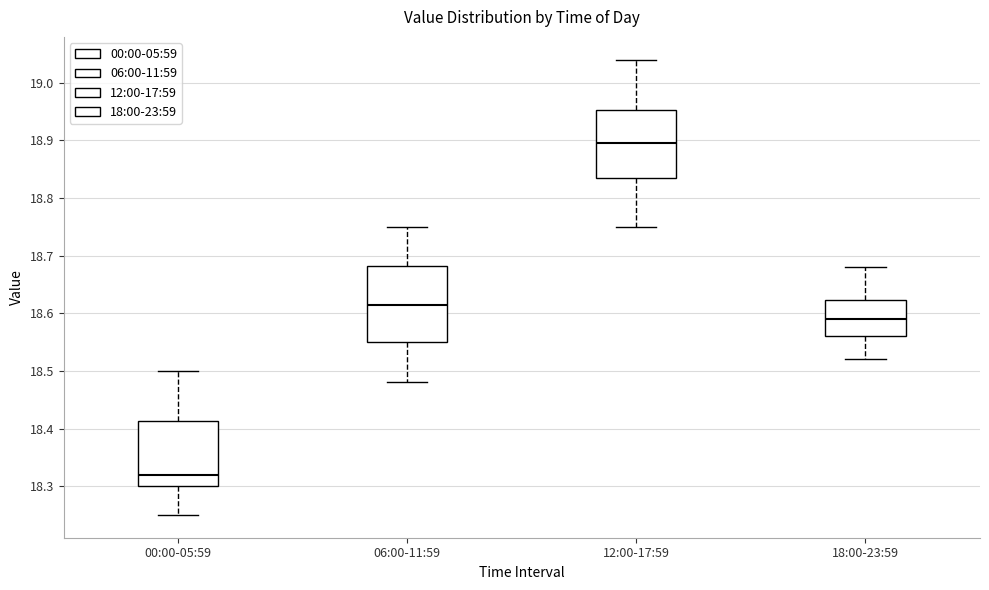

Comparing the boxes themselves (not the whiskers), which one is the tallest?

06:00-11:59